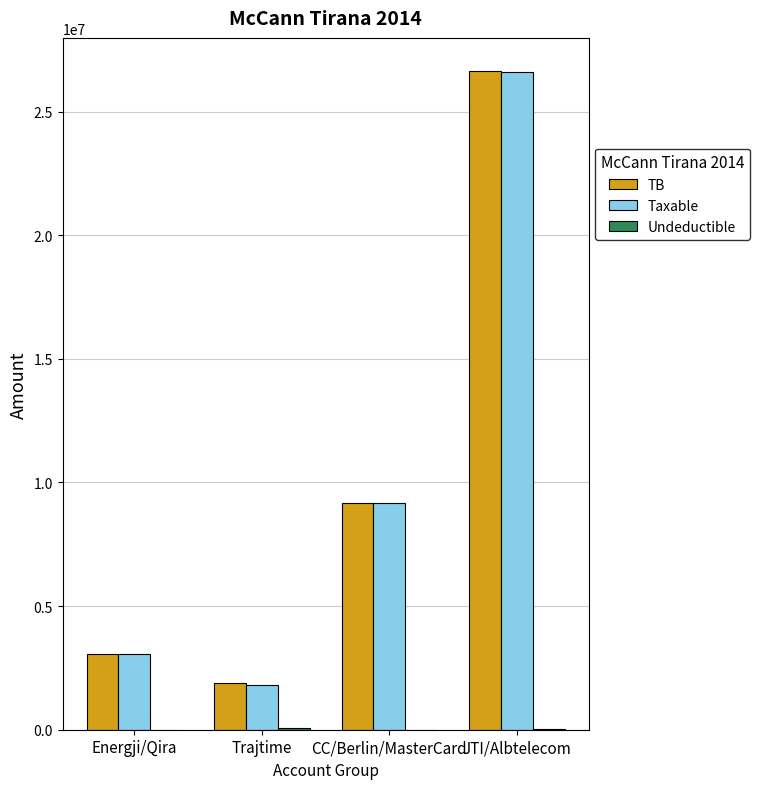

What is the sum of all Taxable values?

40633533.8